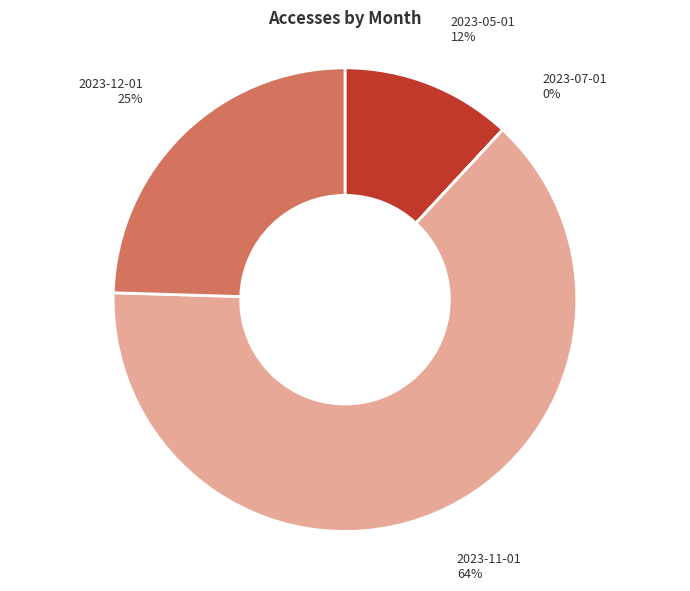

How many slices are in this pie chart?

4